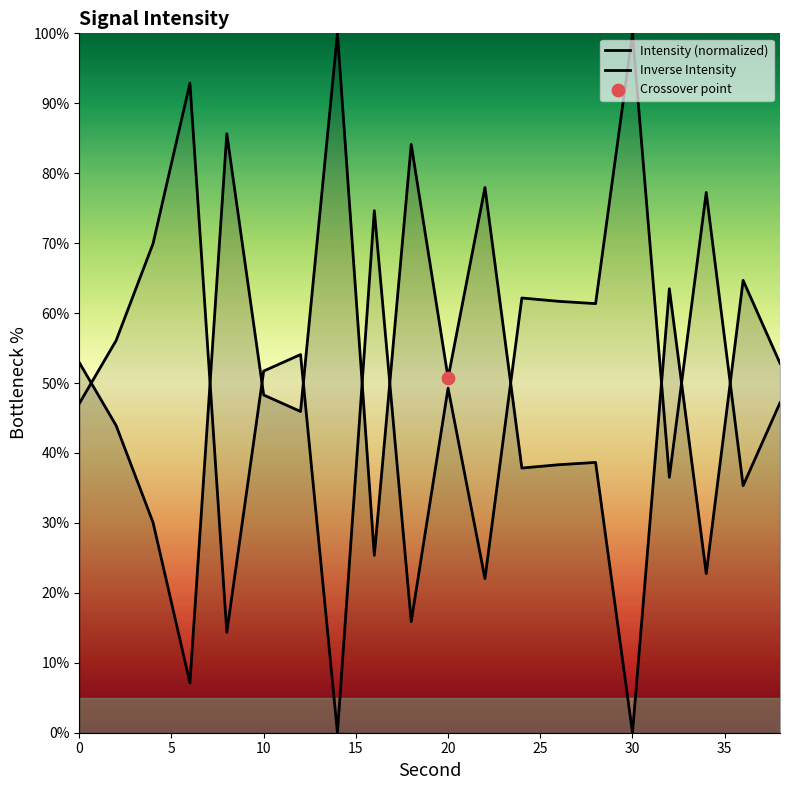

At how many categories does at least one series exceed 18?

20